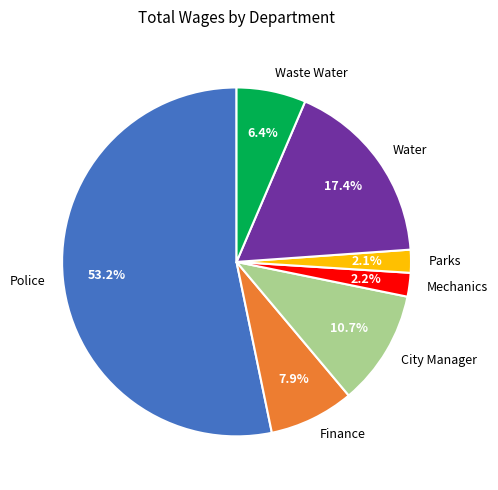

Which has a higher value, Finance or Water?

Water